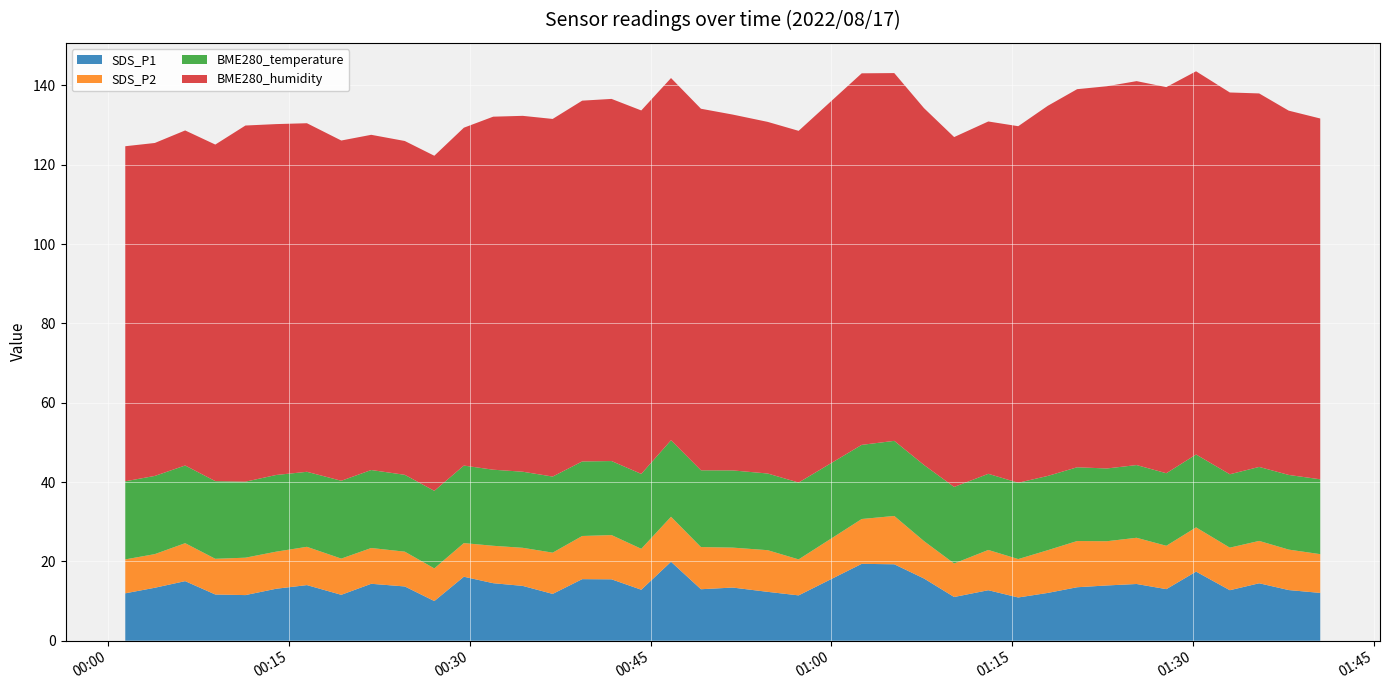

Reading left to right, transcribe all the data shown in this chart.

SDS_P1: 11.9	13.3	15.0	11.7	11.5	13.1	14.0	11.6	14.3	13.7	10.0	16.1	14.5	13.8	11.8	15.5	15.5	12.8	19.9	13.0	13.4	12.3	11.4	19.4	19.3	15.7	11.0	12.7	10.9	12.1	13.5	13.9	14.3	13.0	17.4	12.7	14.5	12.8	12.1
SDS_P2: 8.6	8.5	9.6	9.0	9.4	9.3	9.7	9.1	9.0	8.8	8.2	8.5	9.4	9.6	10.4	10.9	11.2	10.3	11.3	10.6	10.1	10.5	9.1	11.3	12.2	9.4	8.4	10.2	9.7	10.8	11.7	11.2	11.7	10.9	11.2	10.7	10.7	10.2	9.8
BME280_temperature: 19.7	19.7	19.6	19.6	19.2	19.3	18.9	19.6	19.7	19.4	19.6	19.5	19.2	19.2	19.2	18.8	18.7	18.9	19.3	19.4	19.5	19.3	19.4	18.7	18.9	19.2	19.3	19.2	19.2	18.7	18.6	18.3	18.3	18.3	18.4	18.5	18.6	18.8	18.9
BME280_humidity: 84.5	83.9	84.5	84.8	89.8	88.5	87.9	85.8	84.5	84.2	84.5	85.2	89.0	89.7	90.2	91.0	91.3	91.6	91.3	91.1	89.7	88.6	88.7	93.7	92.7	90.0	88.2	88.8	89.9	93.3	95.3	96.3	96.8	97.3	96.6	96.2	94.2	91.8	91.0